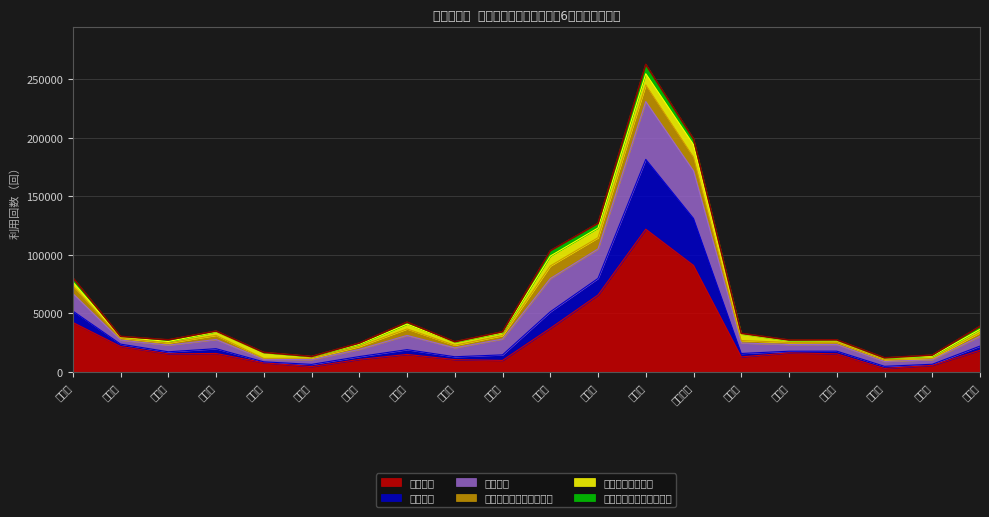

What is the maximum value for 訪問介護?

121850